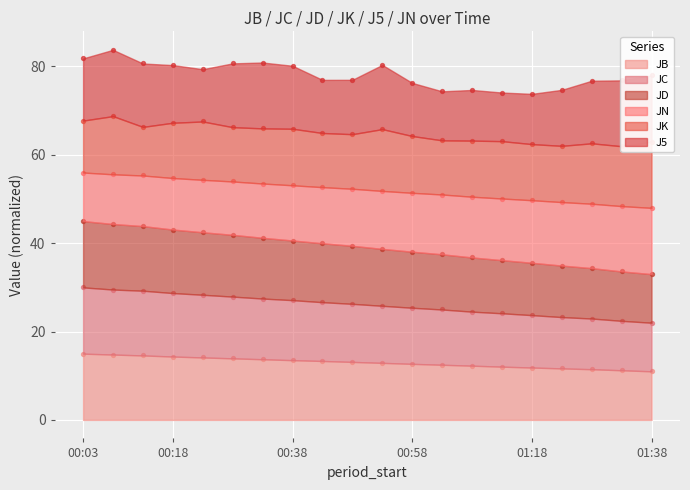

Which series has the largest total across all categories?

JN